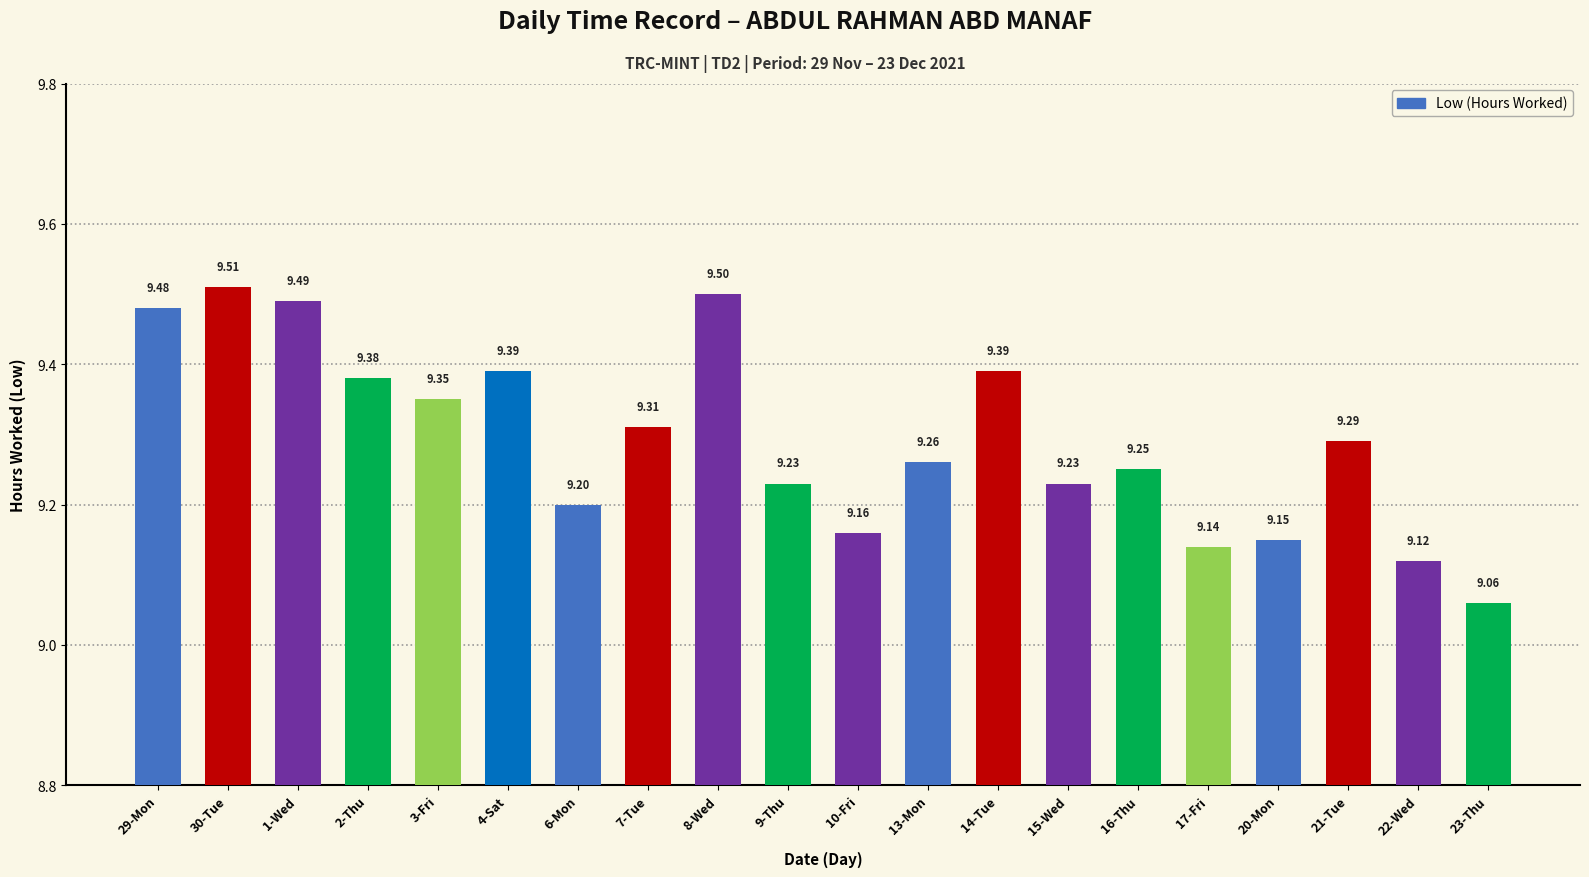

Count the values in the range 9 to 10.

20